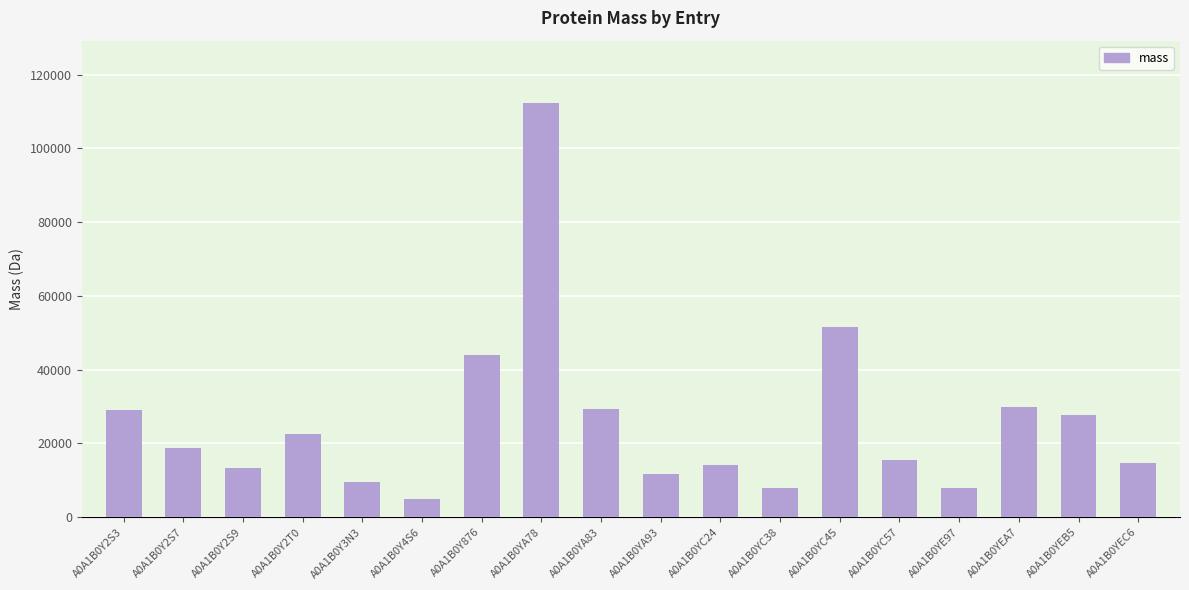

What is the difference between the values at A0A1B0Y2T0 and A0A1B0YA83?

6524.8